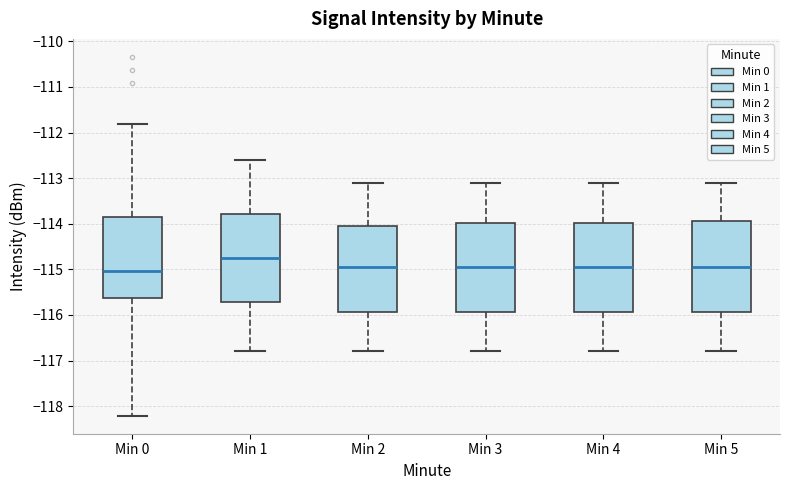

Where does the median line of the box for Min 1 sit on the y-axis? The values are not printed on the chart, so give them approximately, as read against the axis.

-114.7